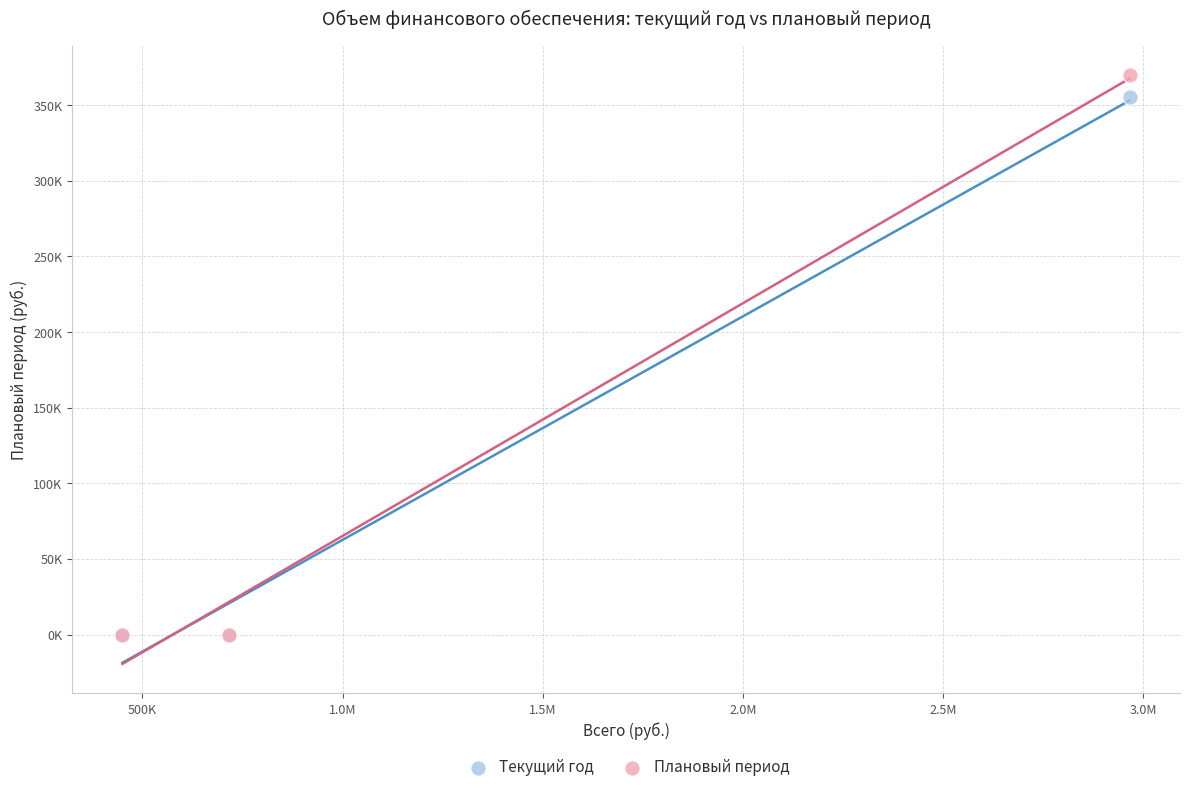

Which series has the widest spread of Y values?

Плановый период